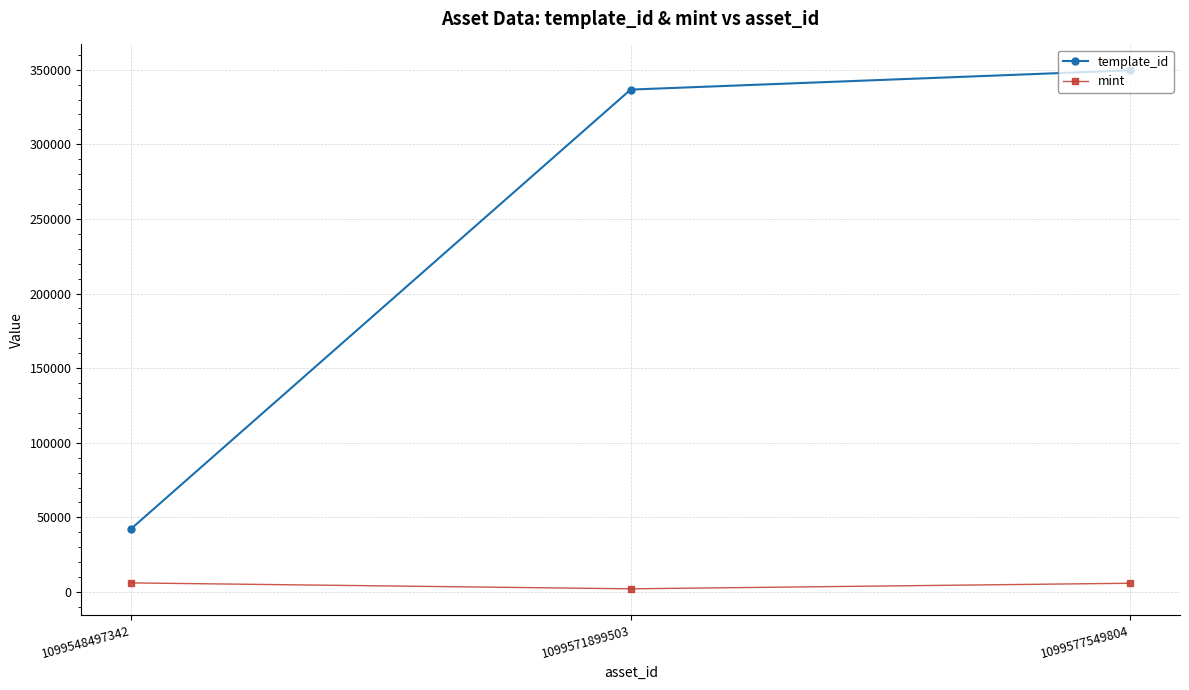

What is the sum of the mint values at 1099548497342 and 1099571899503?

8234